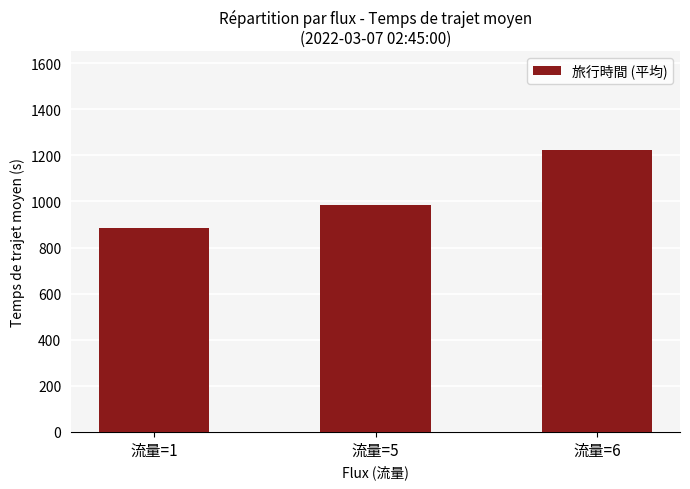

At which label is the value closest to 1054?

流量=5